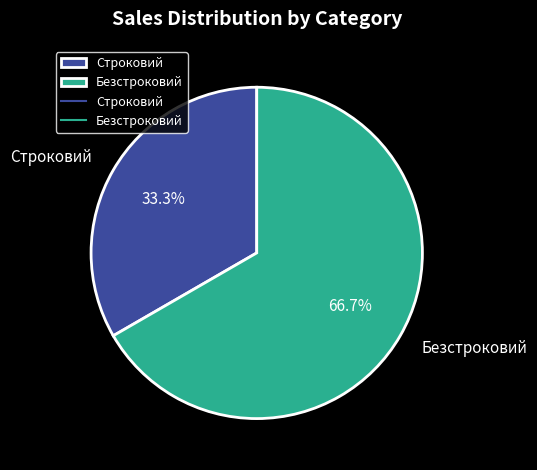

To the nearest percent, what is the difference between the largest and smallest slice percentages?

33%